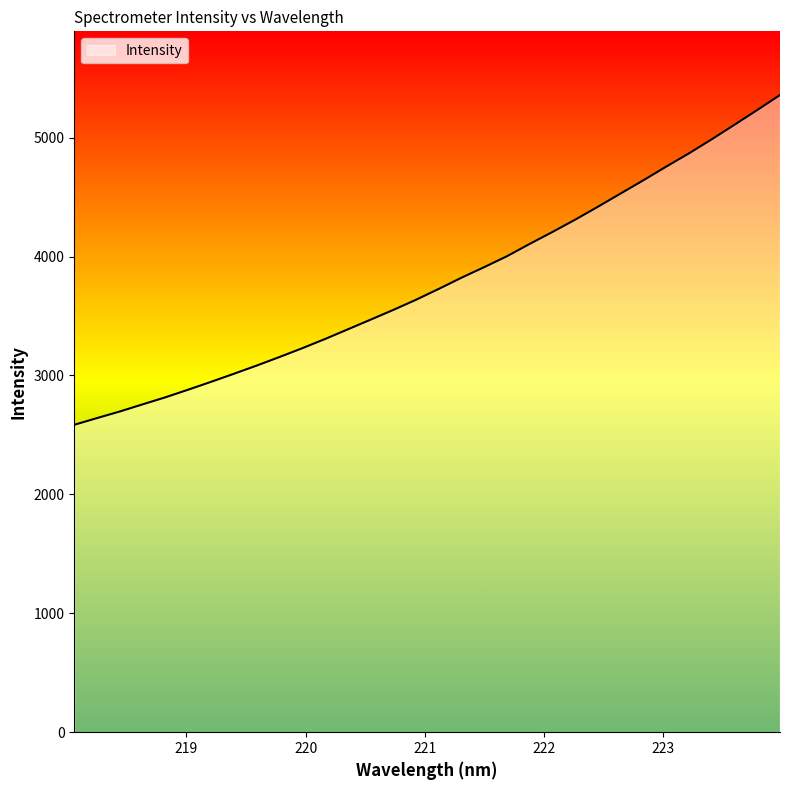

What is the difference between the maximum and minimum values?

2773.0